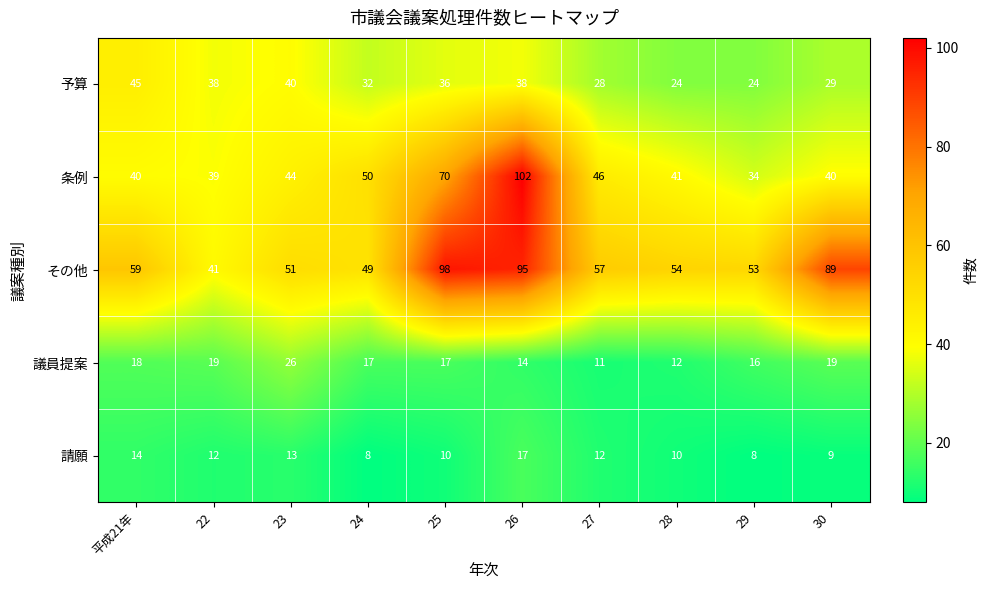

At which category does the chart reach its peak across all series?

26